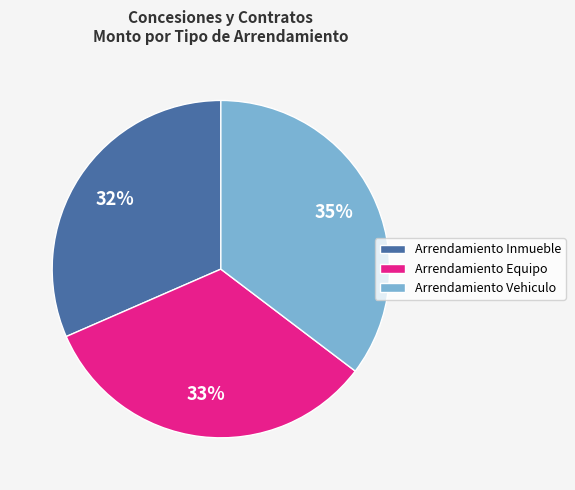

Is there a majority slice in this chart?

No